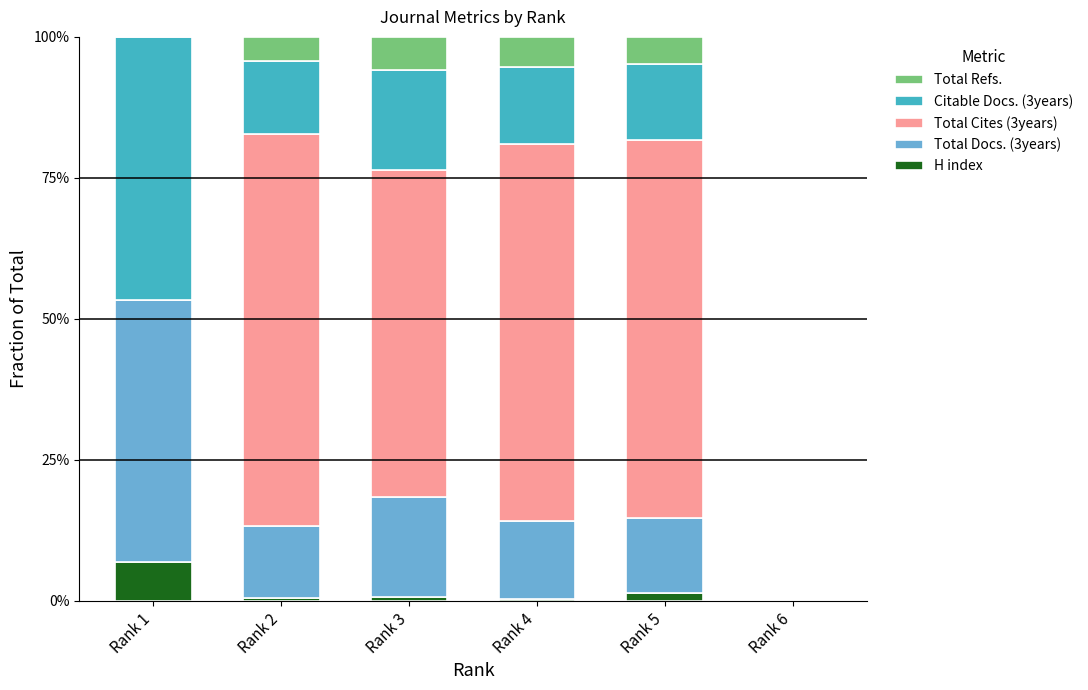

What are all the series names shown in the legend?

Total Refs., Citable Docs. (3years), Total Cites (3years), Total Docs. (3years), H index